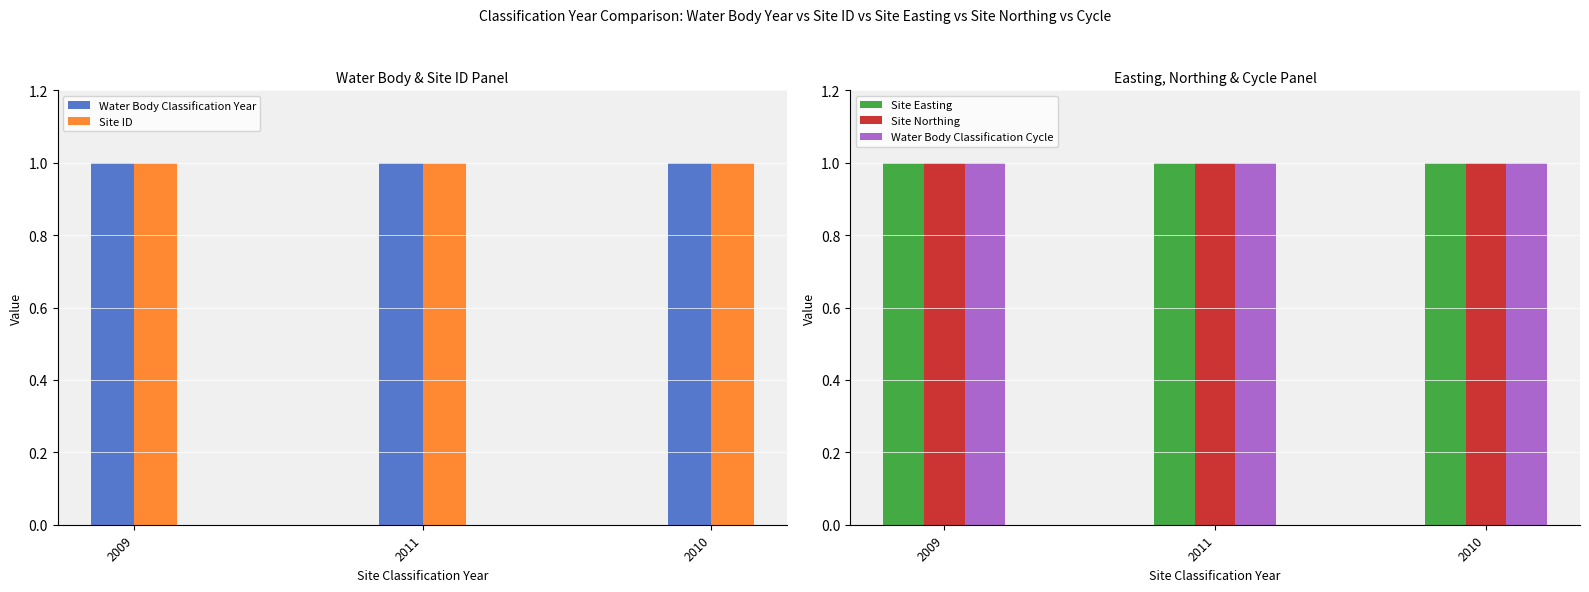

Between 2010 and 2011, which is larger?

2011